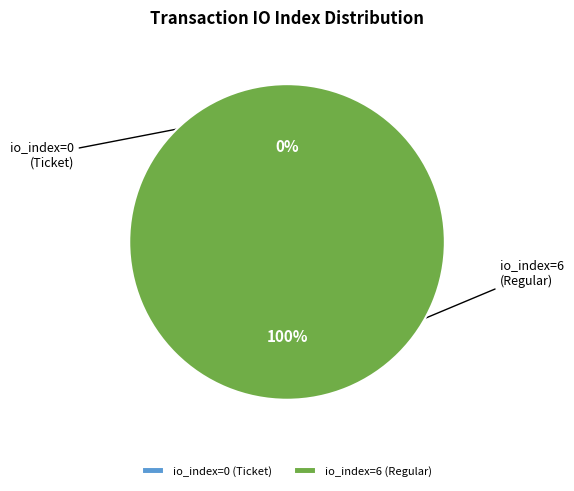

To the nearest percent, what is the combined percentage of io_index=0 (Ticket) and io_index=6 (Regular)?

100%